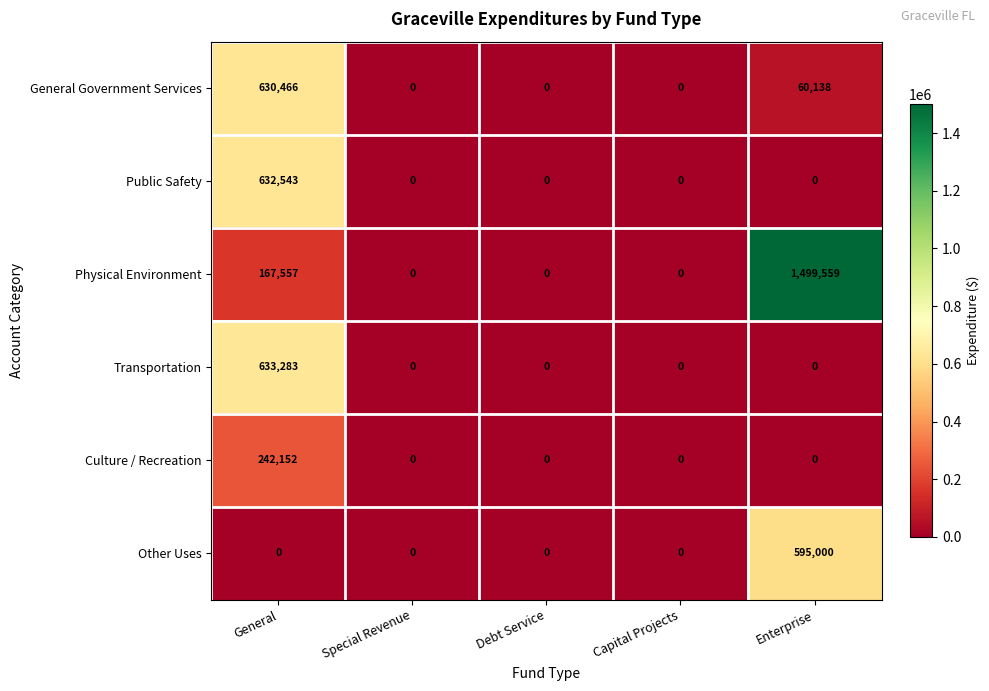

What is the difference between the maximum and second lowest values in the Physical Environment series?

1499559